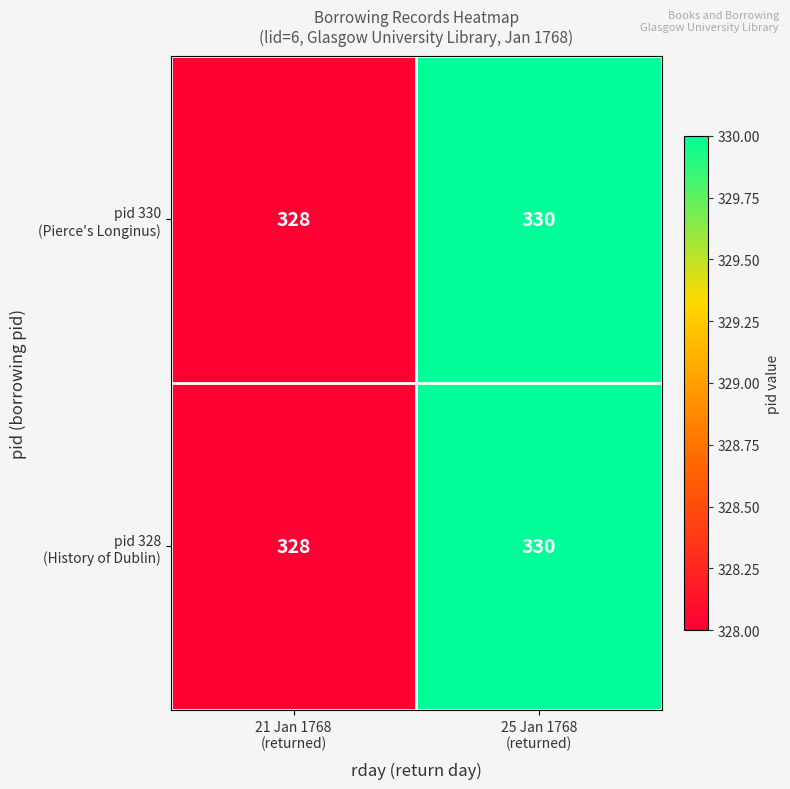

What is the smallest value displayed?

328